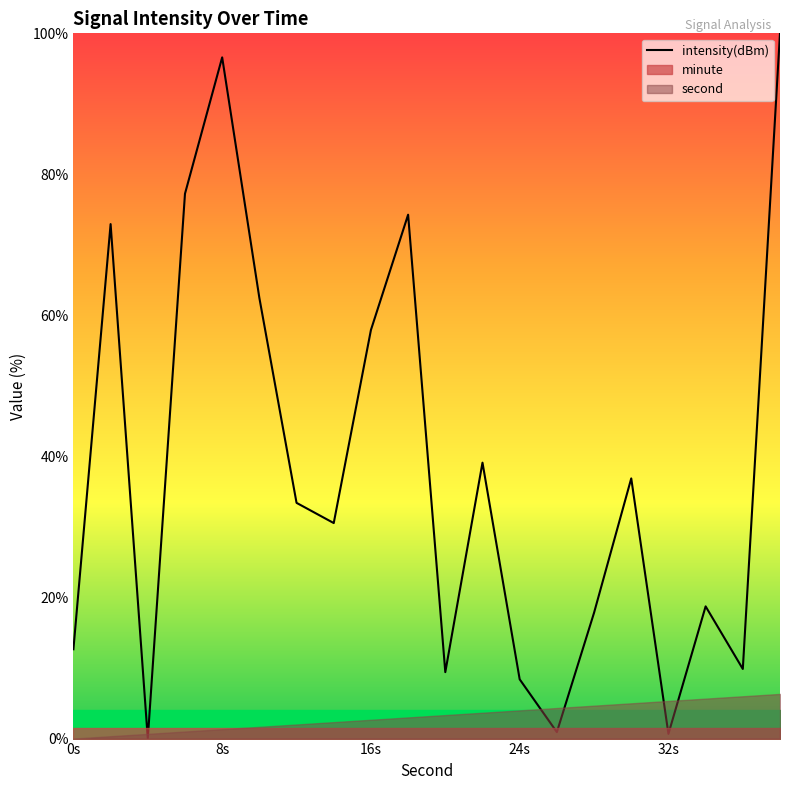

What is the maximum value for intensity(dBm)?

100.0